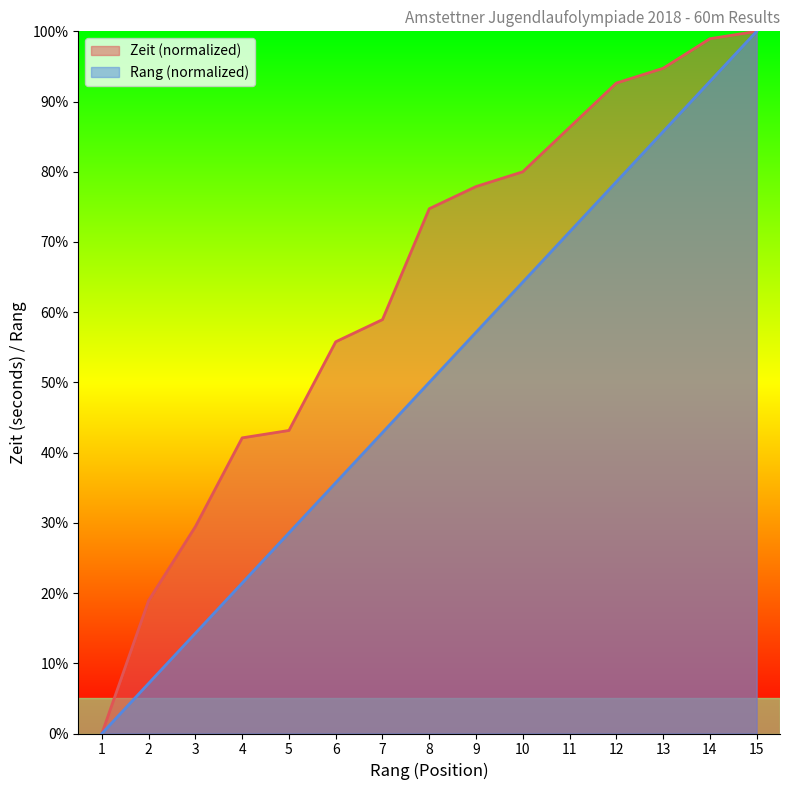

What is the sum of all Zeit (seconds) values?

953.7